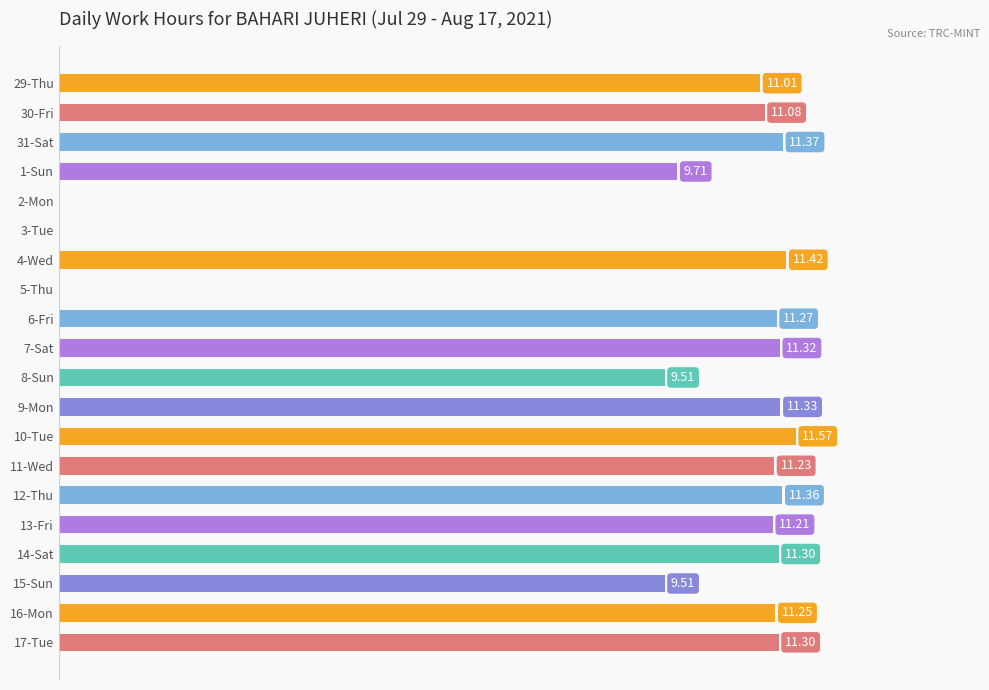

Which has a higher value, 4-Wed or 10-Tue?

10-Tue